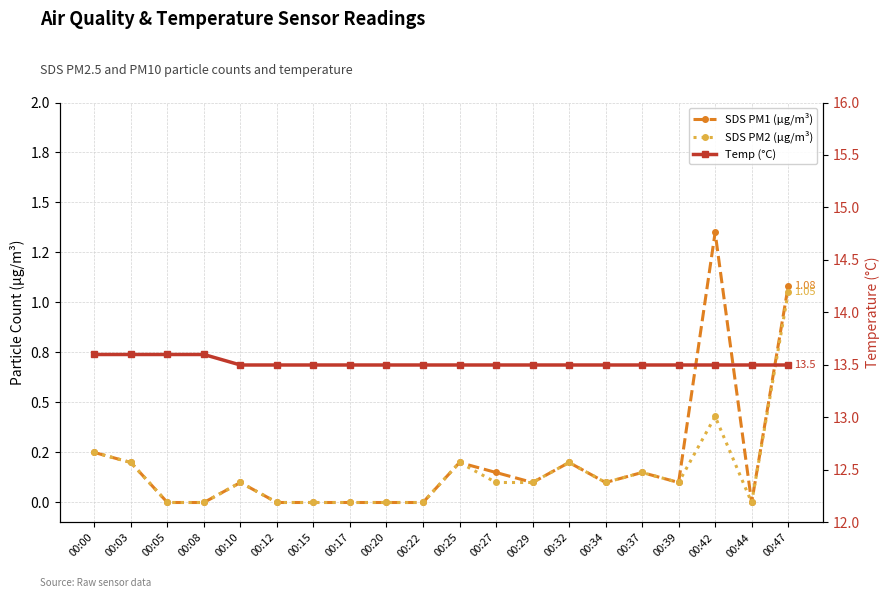

Is the value of SDS PM1 (µg/m³) at 00:05 greater than the value of SDS PM2 (µg/m³) at 00:47?

No